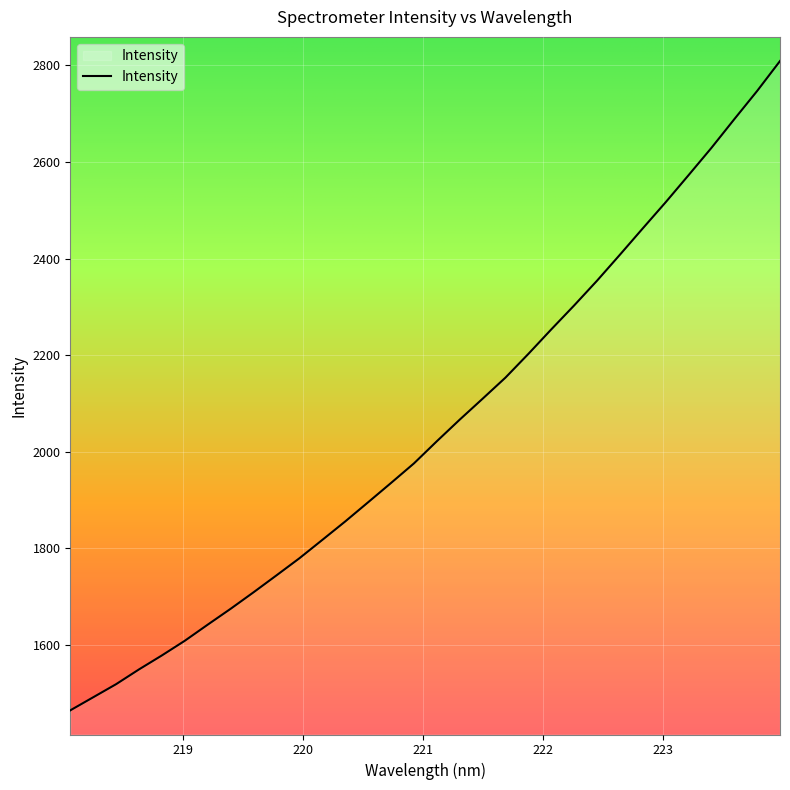

What is the difference between the maximum and minimum values?

1344.3